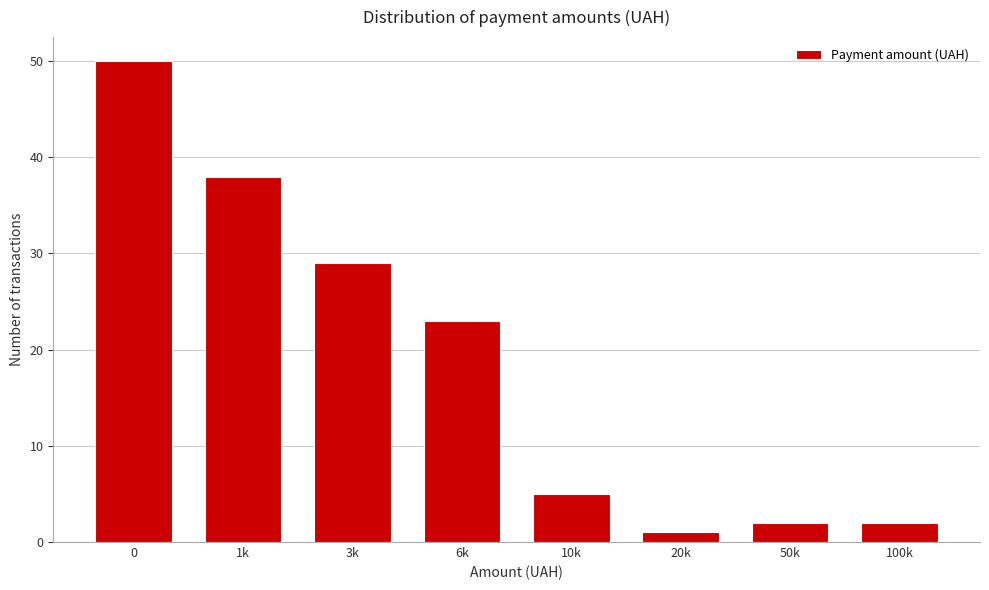

Reading left to right, extract all data points from this chart.

50	38	29	23	5	1	2	2